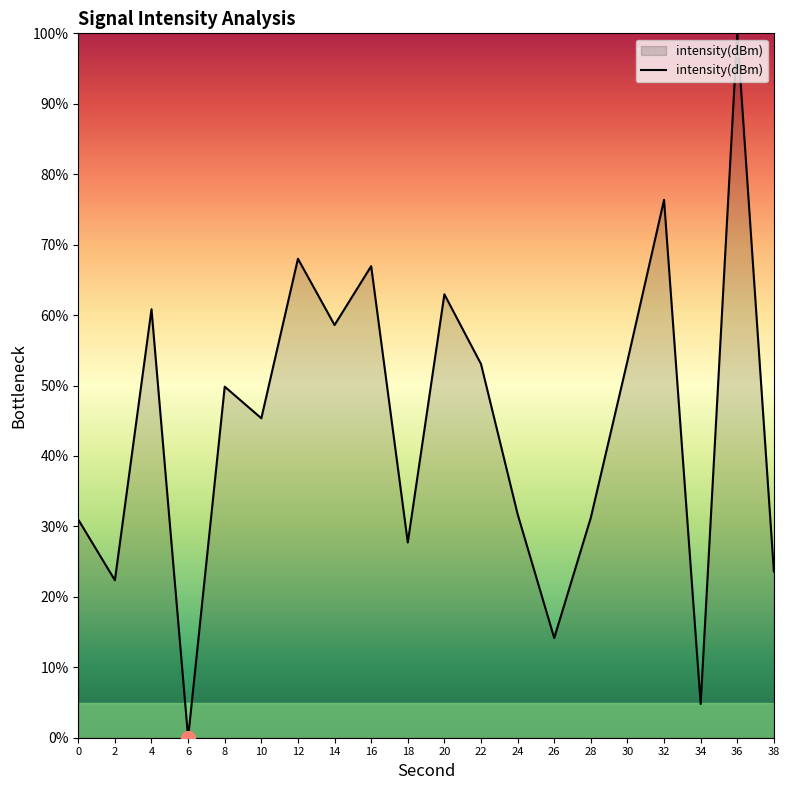

The chart shows a value of 49.8 at 8. True or false?

True